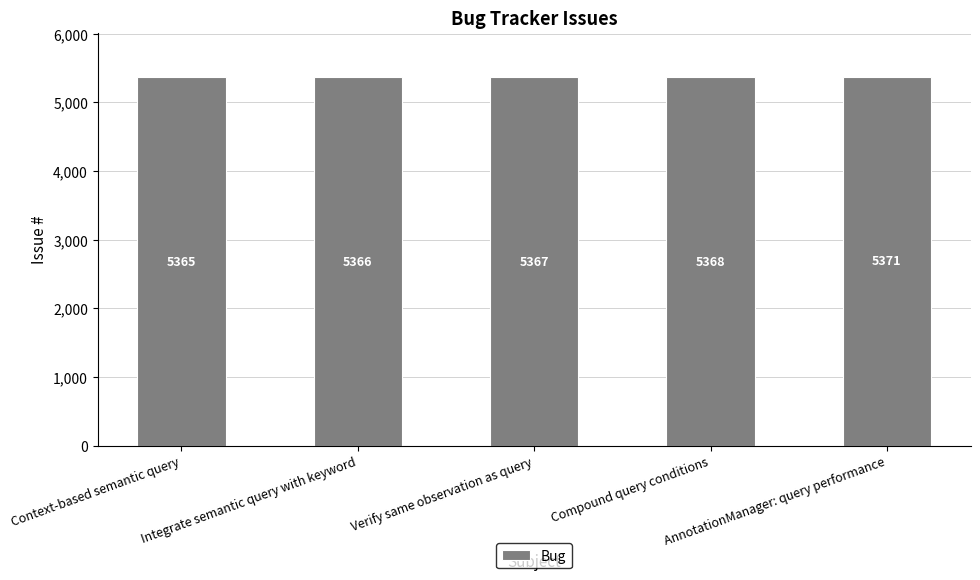

At which label is the value closest to 5368?

Compound query conditions